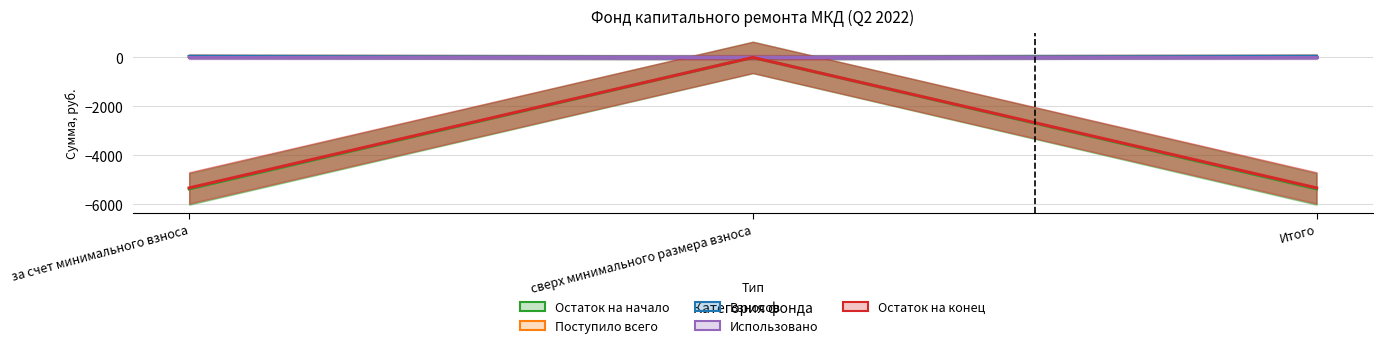

Rank the categories by Остаток на конец value from highest to lowest.

сверх минимального размера взноса, за счет минимального взноса, Итого